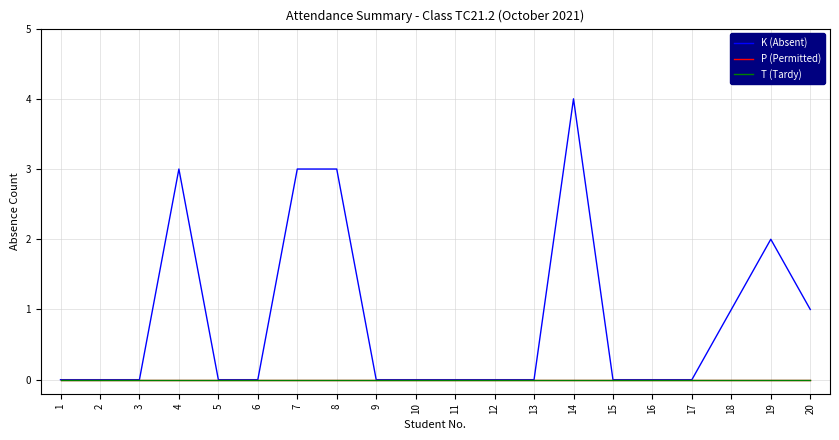

Which series has the largest range (max minus min)?

K (Absent)